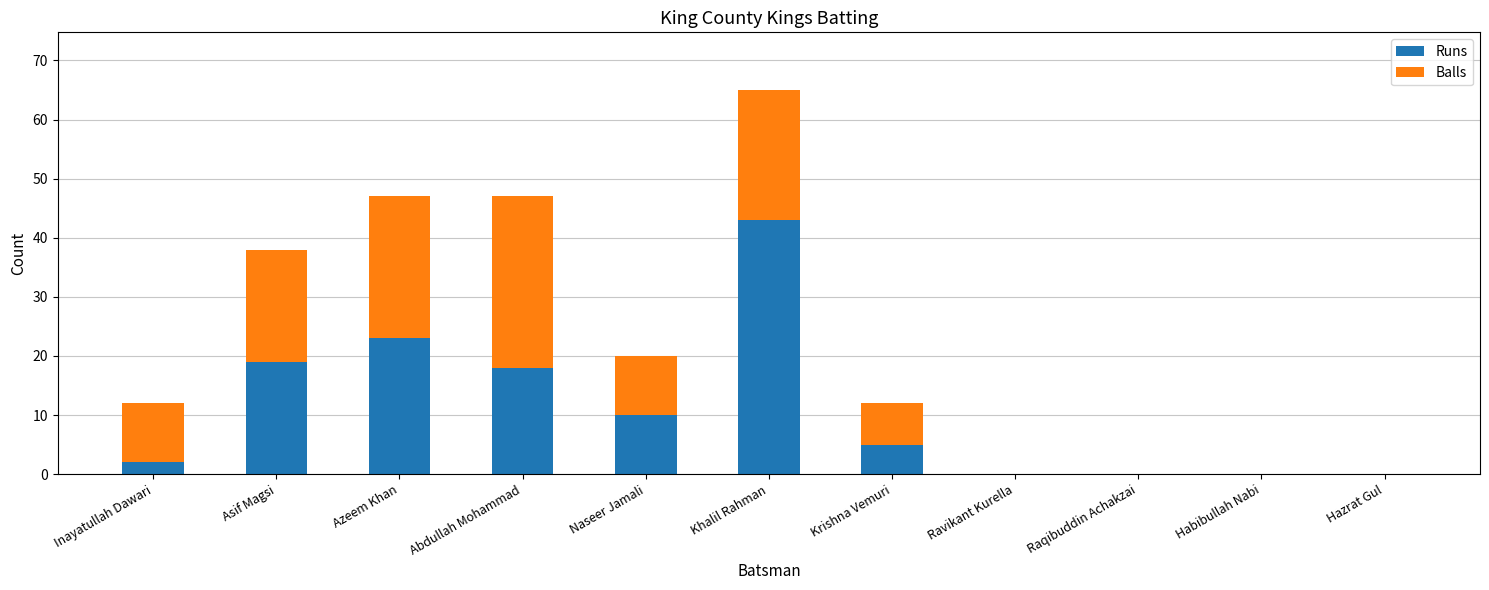

What is the sum of all Runs values?

120